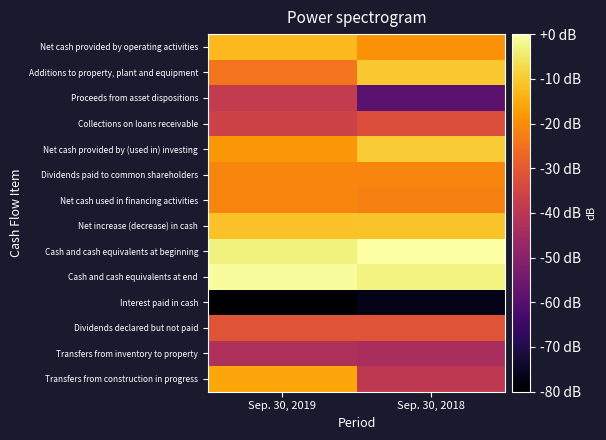

Reading right to left, transcribe all the data shown in this chart.

Net cash provided by operating activities: Sep. 30, 2018=-19.1	Sep. 30, 2019=-12.7
Additions to property, plant and equipment: Sep. 30, 2018=-10.4	Sep. 30, 2019=-24.6
Proceeds from asset dispositions: Sep. 30, 2018=-58.9	Sep. 30, 2019=-38.4
Collections on loans receivable: Sep. 30, 2018=-32.8	Sep. 30, 2019=-35.8
Net cash provided by (used in) investing: Sep. 30, 2018=-9.8	Sep. 30, 2019=-18.2
Dividends paid to common shareholders: Sep. 30, 2018=-21.5	Sep. 30, 2019=-21.5
Net cash used in financing activities: Sep. 30, 2018=-22.5	Sep. 30, 2019=-21.5
Net increase (decrease) in cash: Sep. 30, 2018=-11.0	Sep. 30, 2019=-11.4
Cash and cash equivalents at beginning: Sep. 30, 2018=0.0	Sep. 30, 2019=-3.2
Cash and cash equivalents at end: Sep. 30, 2018=-2.9	Sep. 30, 2019=-0.7
Interest paid in cash: Sep. 30, 2018=-76.8	Sep. 30, 2019=-89.6
Dividends declared but not paid: Sep. 30, 2018=-31.0	Sep. 30, 2019=-31.0
Transfers from inventory to property: Sep. 30, 2018=-43.5	Sep. 30, 2019=-42.5
Transfers from construction in progress: Sep. 30, 2018=-39.3	Sep. 30, 2019=-15.8